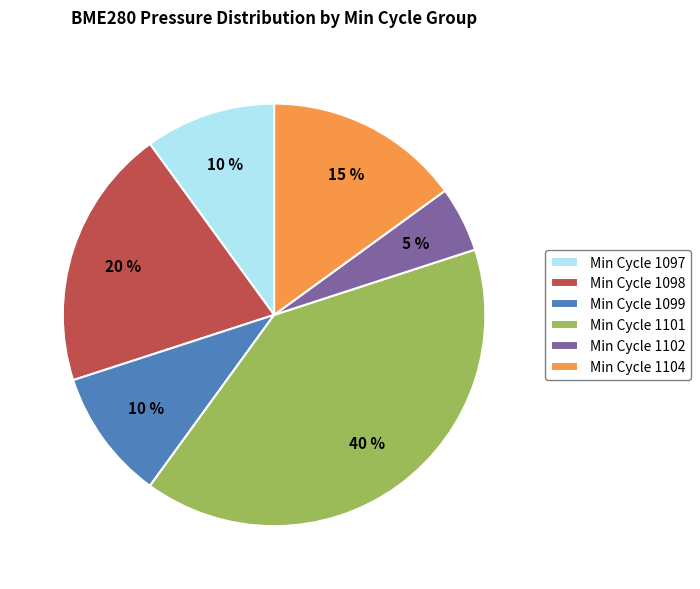

Between Min Cycle 1097 and Min Cycle 1102, which is larger?

Min Cycle 1097